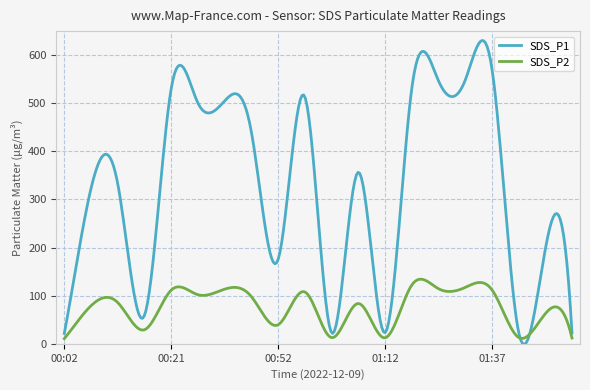

Which series has the largest range (max minus min)?

SDS_P1